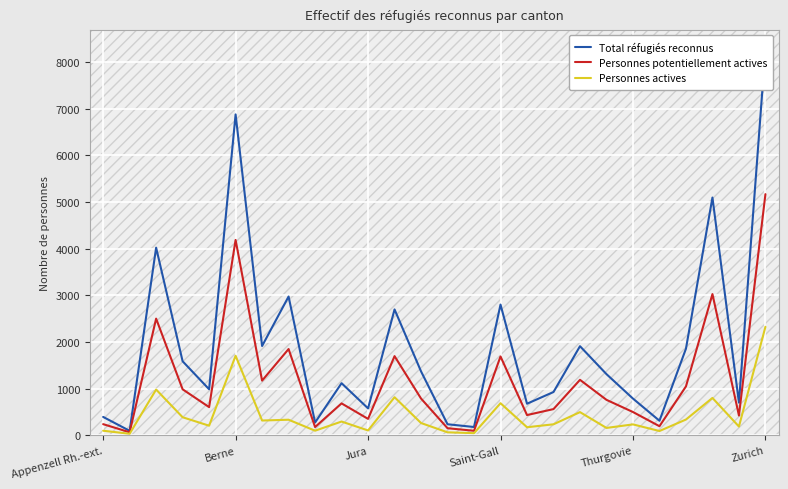

What position from the right is 7?

19